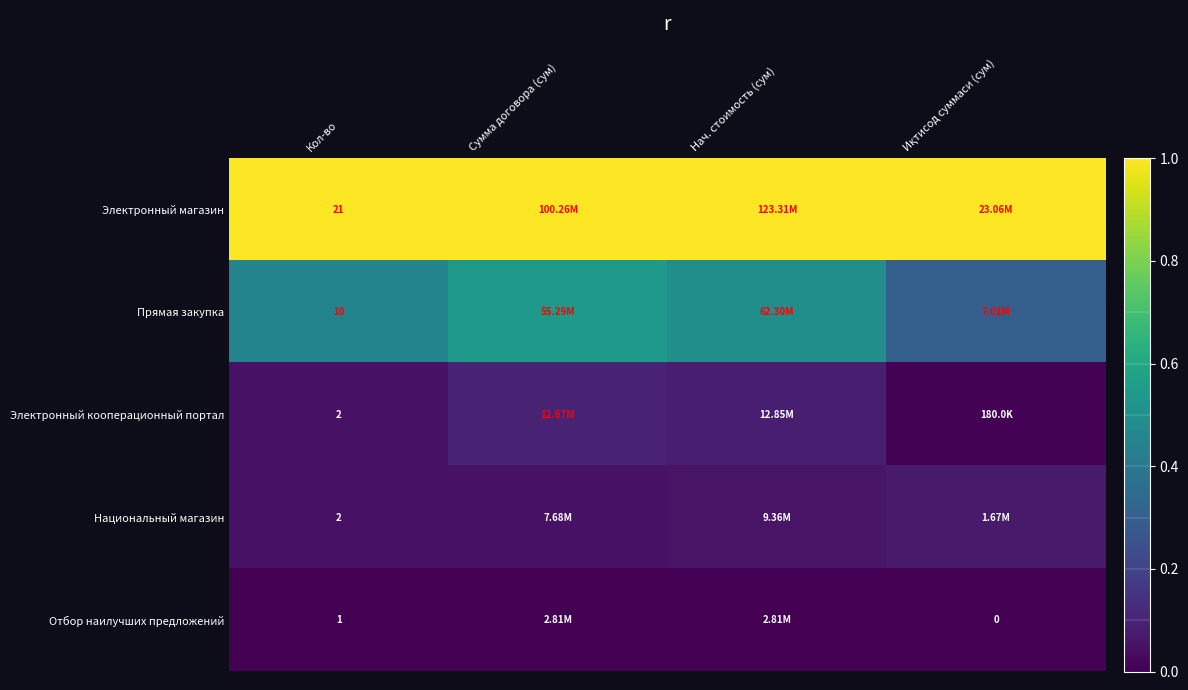

At which category does the chart reach its minimum across all series?

Кол-во